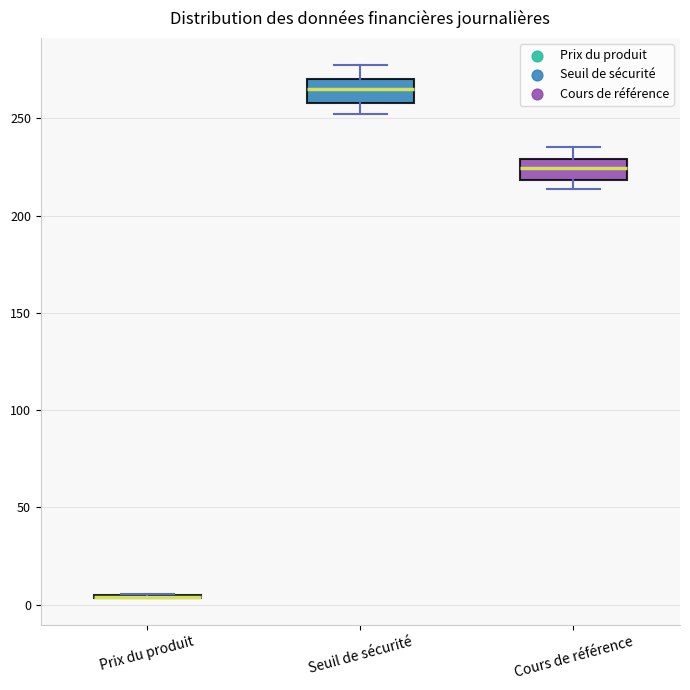

Reading left to right, transcribe this box plot: for each box, give where its median line is, the range the box spans, and where its two whiskers end, as read against the y-axis. The values are not printed on the chart, so give them approximately, as read against the axis.

Prix du produit: box collapsed to a line at 5, whiskers 5 to 5
Seuil de sécurité: median 265, box 260 to 270, whiskers 250 to 280
Cours de référence: median 225, box 220 to 230, whiskers 215 to 235